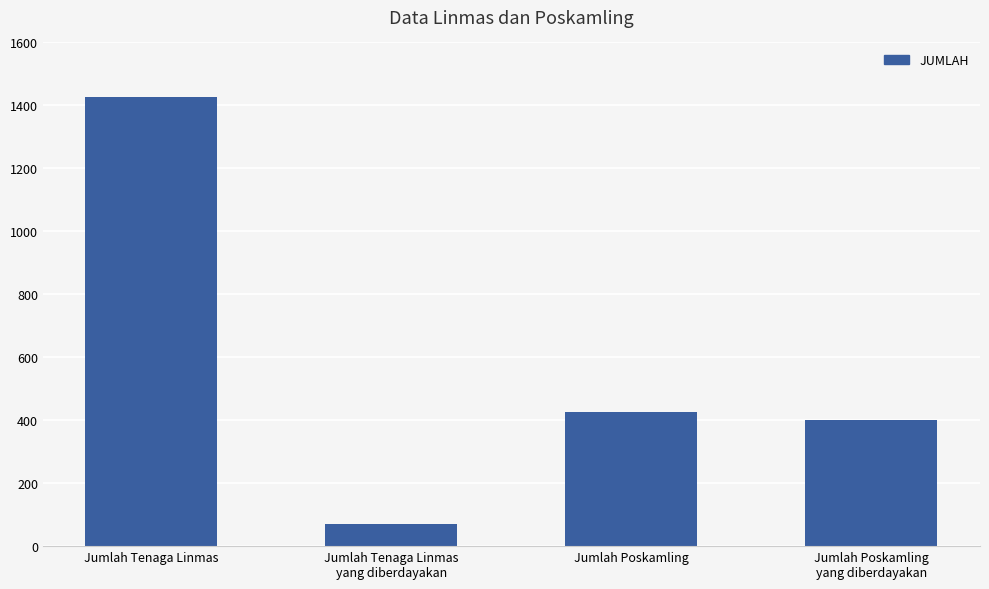

What is the label of the 3rd bar from the right?

Jumlah Tenaga Linmas
yang diberdayakan